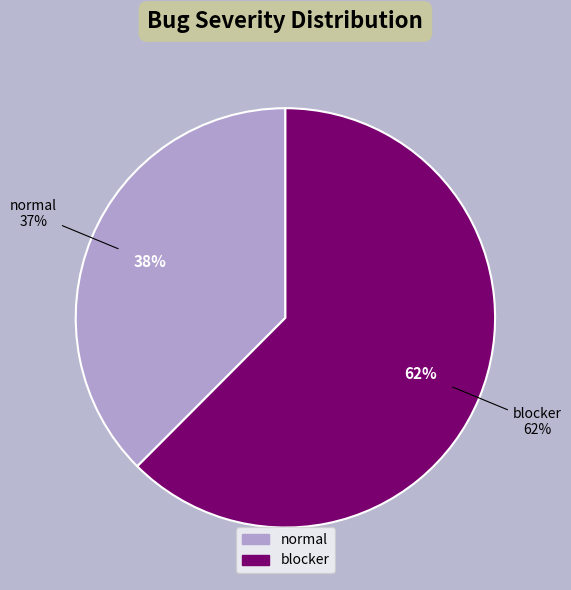

Approximately how many times larger is the value at blocker compared to normal?

1.7